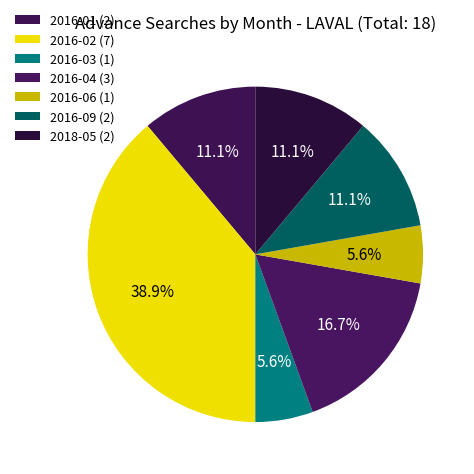

How many slices are in this pie chart?

7